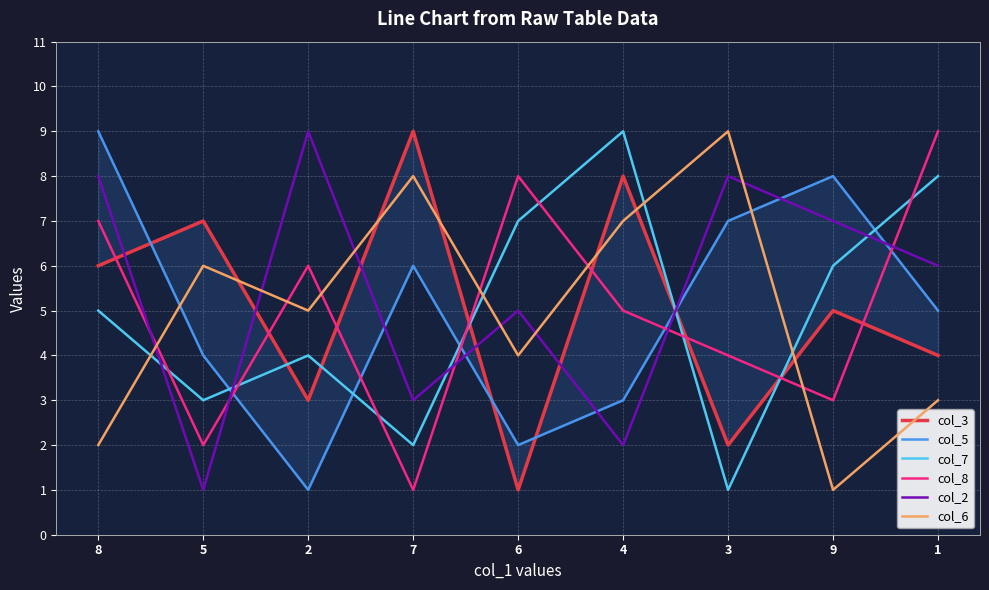

Reading right to left, transcribe all the data shown in this chart.

col_3: 1=4	9=5	3=2	4=8	6=1	7=9	2=3	5=7	8=6
col_5: 1=5	9=8	3=7	4=3	6=2	7=6	2=1	5=4	8=9
col_7: 1=8	9=6	3=1	4=9	6=7	7=2	2=4	5=3	8=5
col_8: 1=9	9=3	3=4	4=5	6=8	7=1	2=6	5=2	8=7
col_2: 1=6	9=7	3=8	4=2	6=5	7=3	2=9	5=1	8=8
col_6: 1=3	9=1	3=9	4=7	6=4	7=8	2=5	5=6	8=2